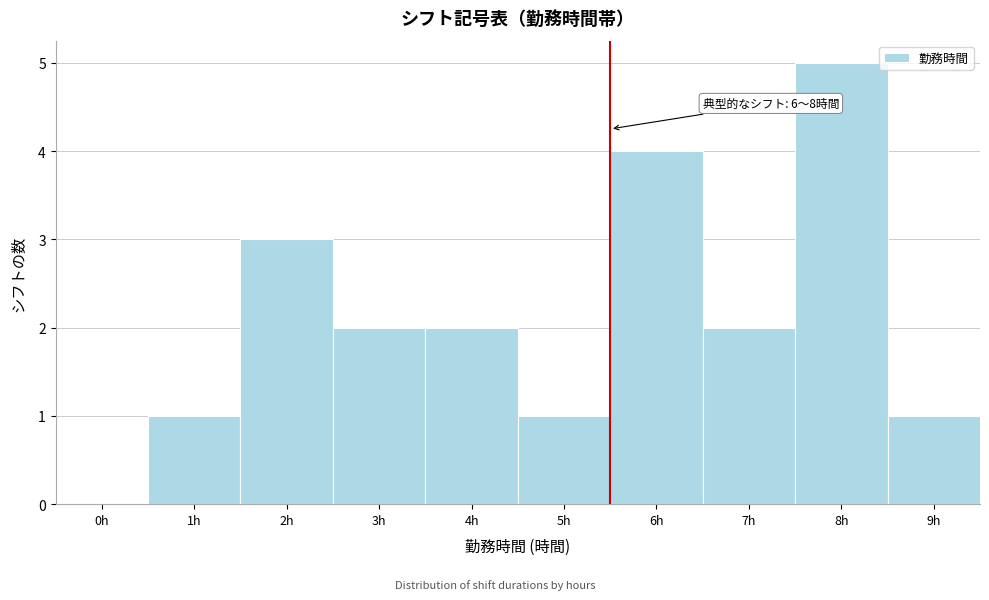

Reading right to left, list all the values displayed in this chart.

9h=1	8h=5	7h=2	6h=4	5h=1	4h=2	3h=2	2h=3	1h=1	0h=0